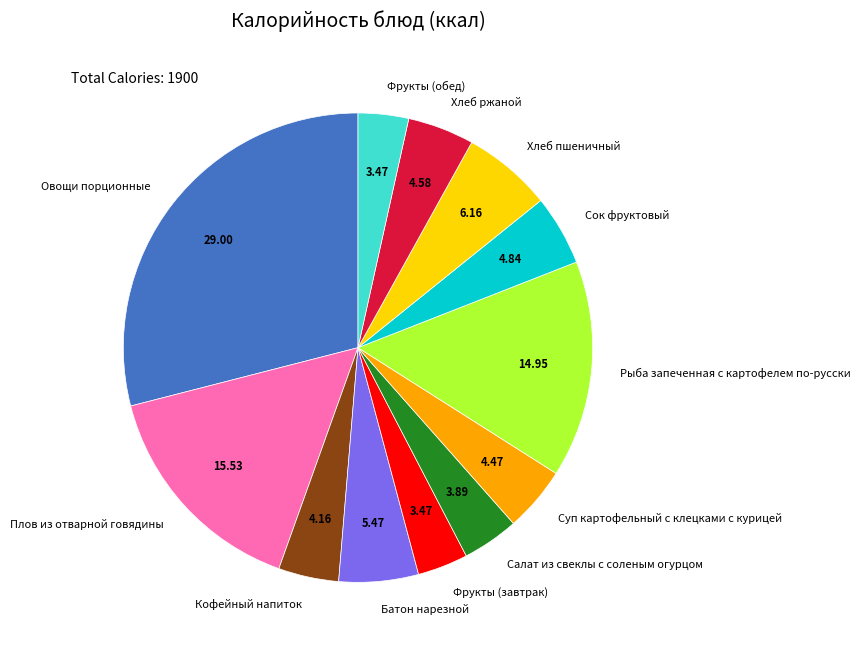

Does Батон нарезной account for over 50% of the chart?

No